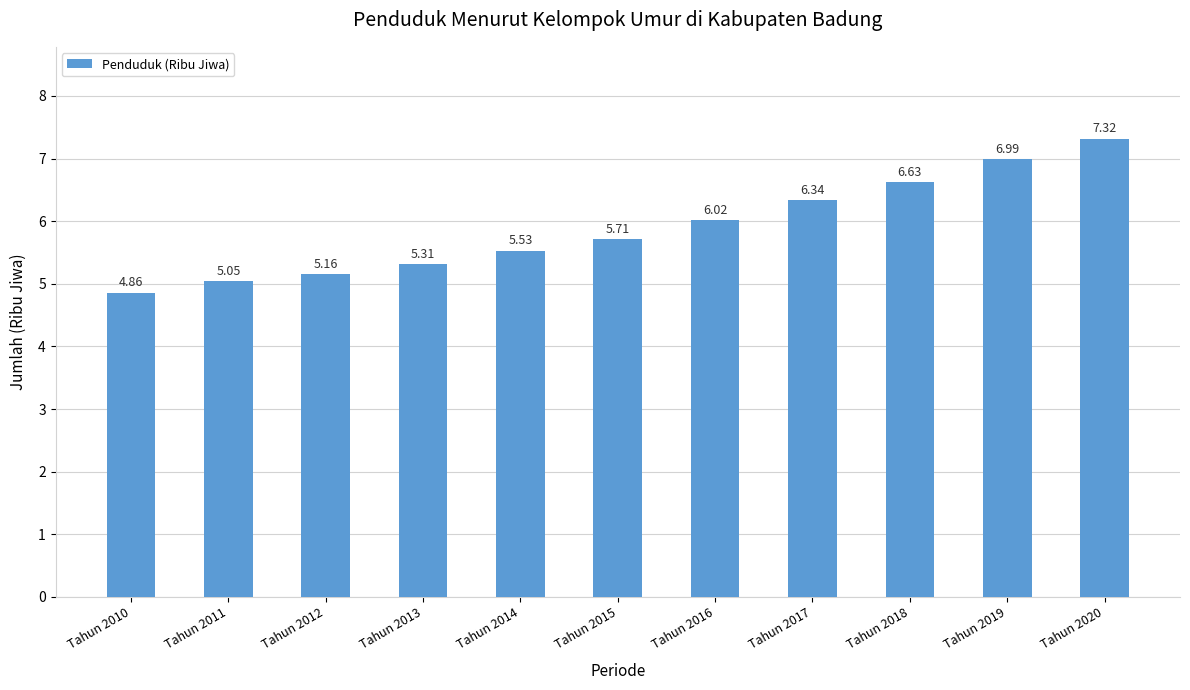

What is the sum of all values?

64.9